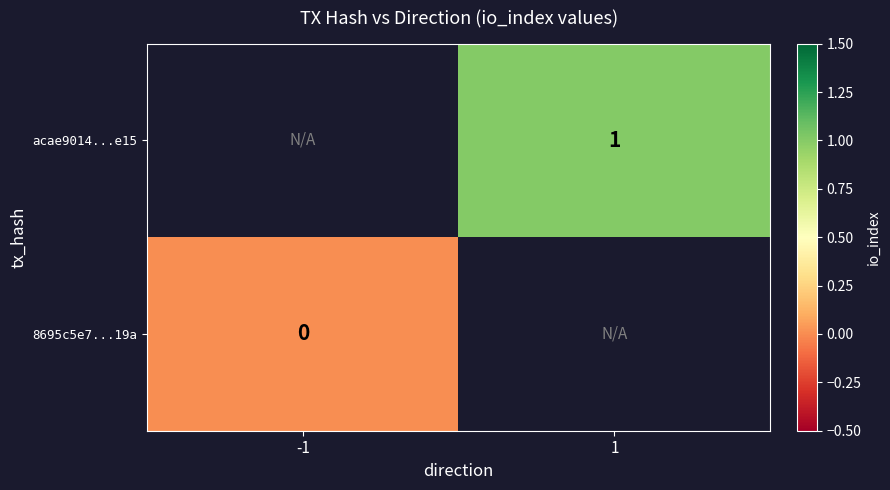

The acae9014...e15 series shows 1 at 1. True or false?

True